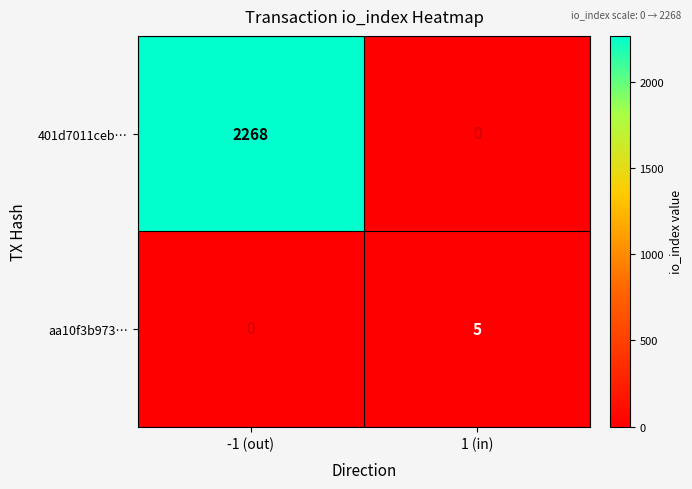

What is the sum of all 401d7011ceb… values?

2268